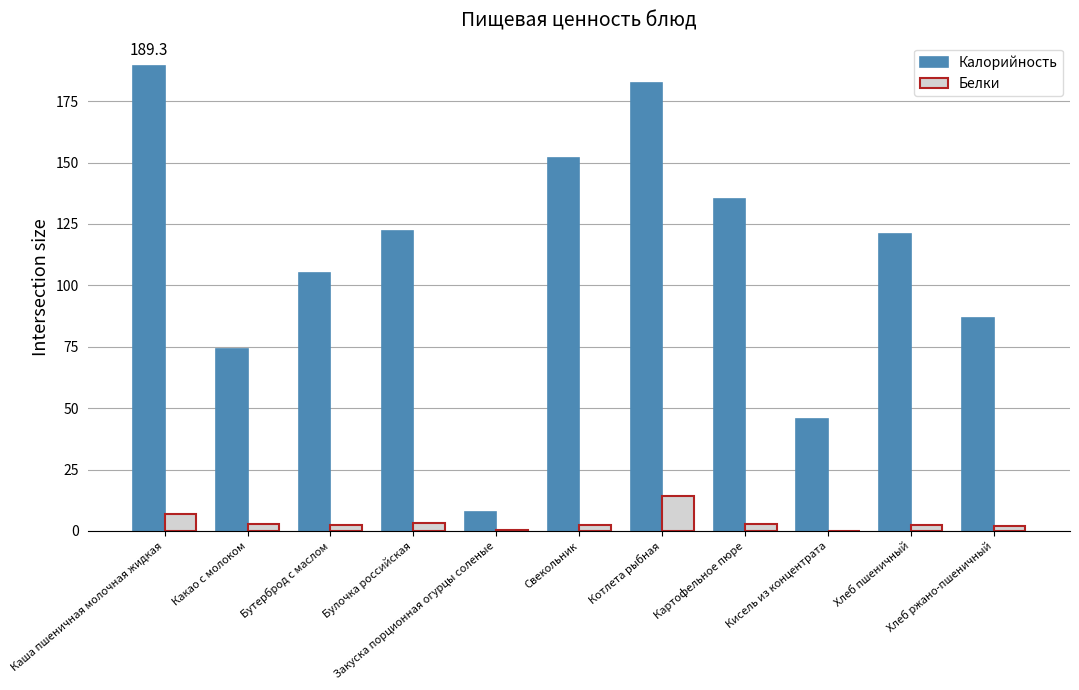

What is the total value across all series at Кисель из концентрата?

45.6